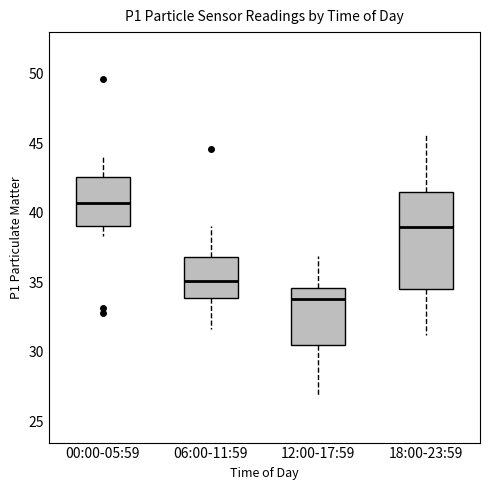

Comparing the boxes themselves (not the whiskers), which one is the tallest?

18:00-23:59